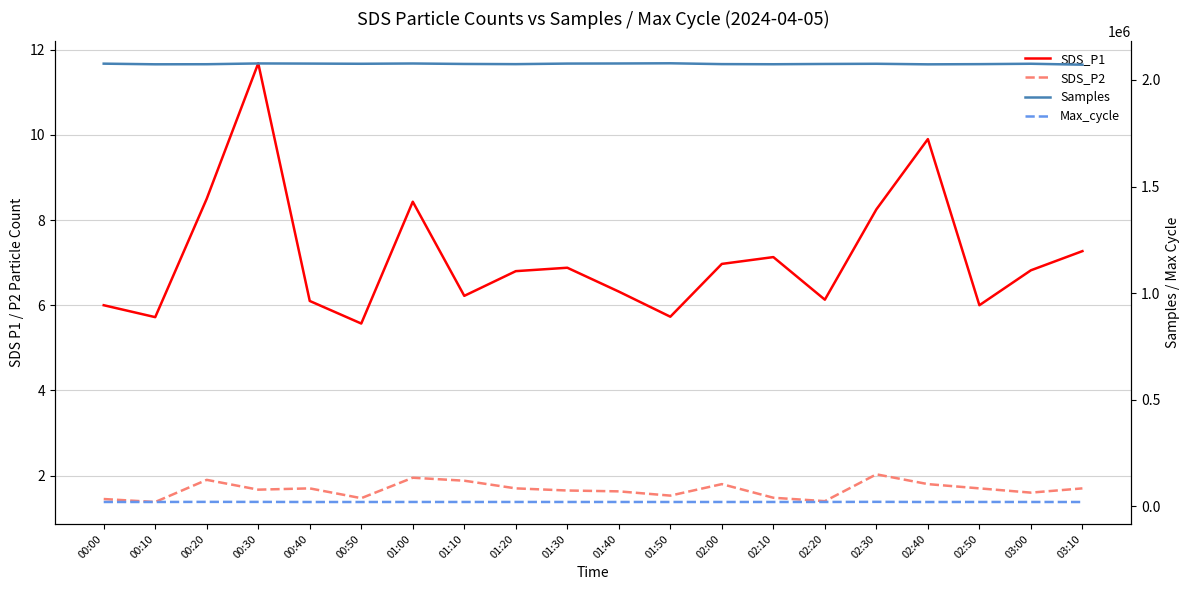

What is the maximum value for Samples?

2078403.0